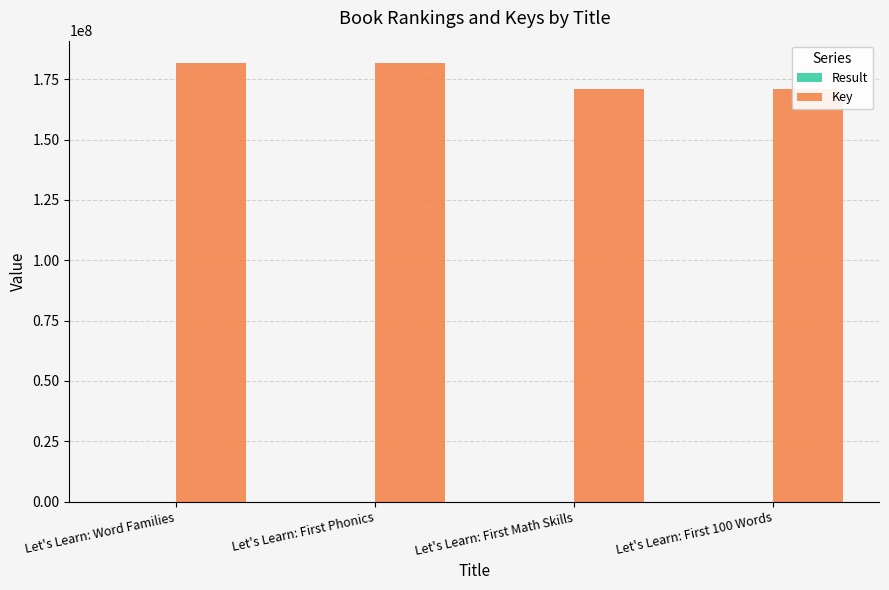

Is the value of Key at Let's Learn: First 100 Words greater than the value of Result at Let's Learn: First Math Skills?

Yes